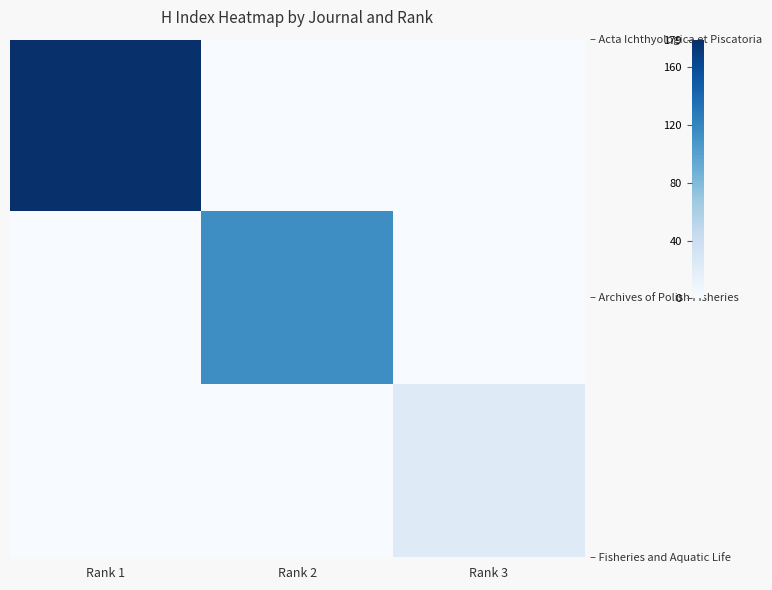

Which label corresponds to the smallest value in the chart?

Rank 2